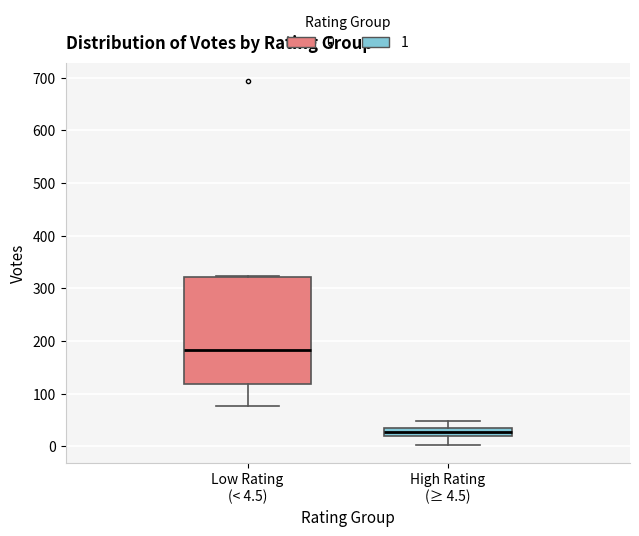

Which box's median line is the highest?

Low Rating (< 4.5)